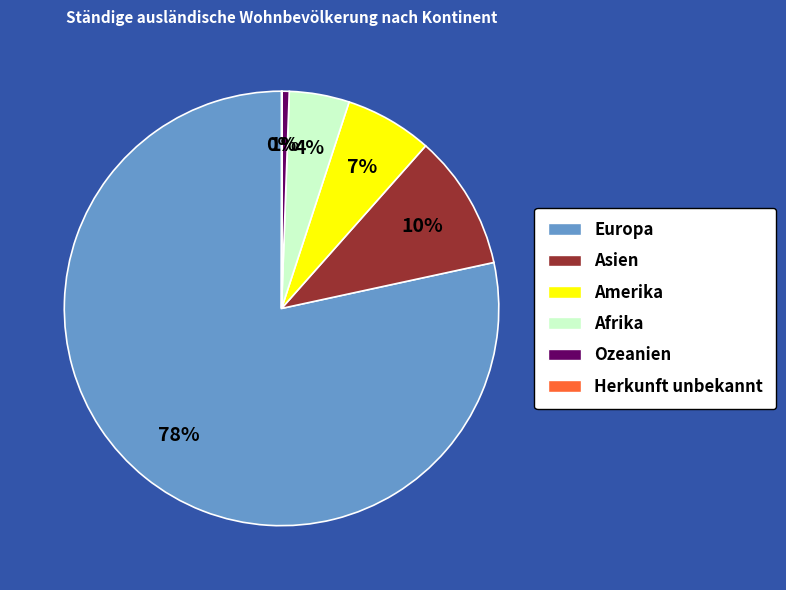

Which slice represents more than half of the pie?

Europa